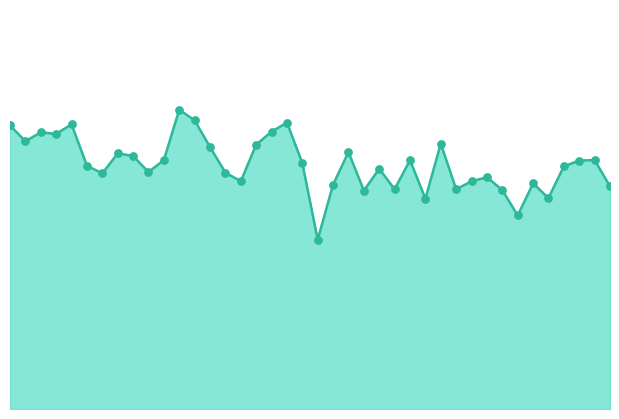

Does the chart have visible grid lines?

No